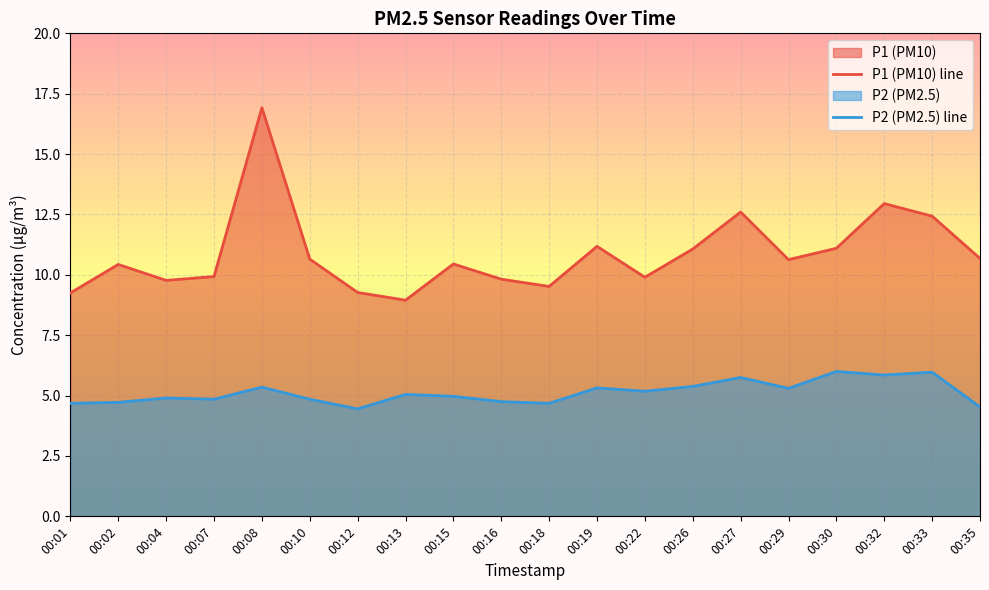

Reading right to left, extract all data points from this chart.

P1: 10.7	12.4	12.9	11.1	10.6	12.6	11.1	9.9	11.2	9.5	9.8	10.4	8.9	9.3	10.7	16.9	9.9	9.8	10.4	9.2
P2: 4.5	6.0	5.8	6.0	5.3	5.8	5.4	5.2	5.3	4.7	4.8	5.0	5.0	4.5	4.8	5.3	4.8	4.9	4.7	4.7